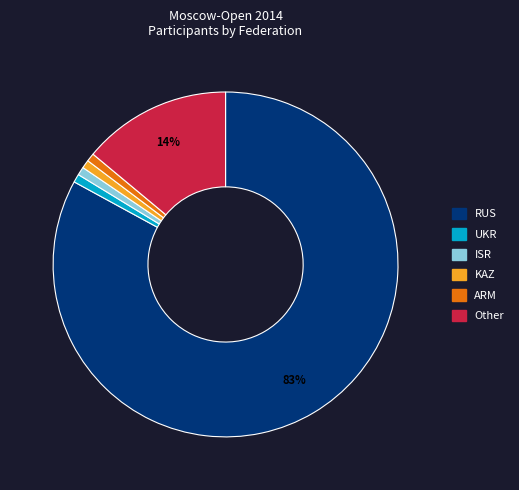

To the nearest percent, what is the combined percentage of KAZ and ISR?

2%